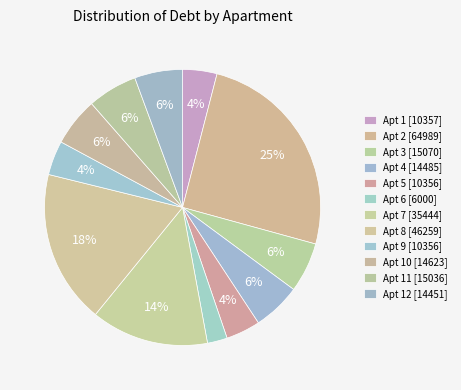

Is there a majority slice in this chart?

No